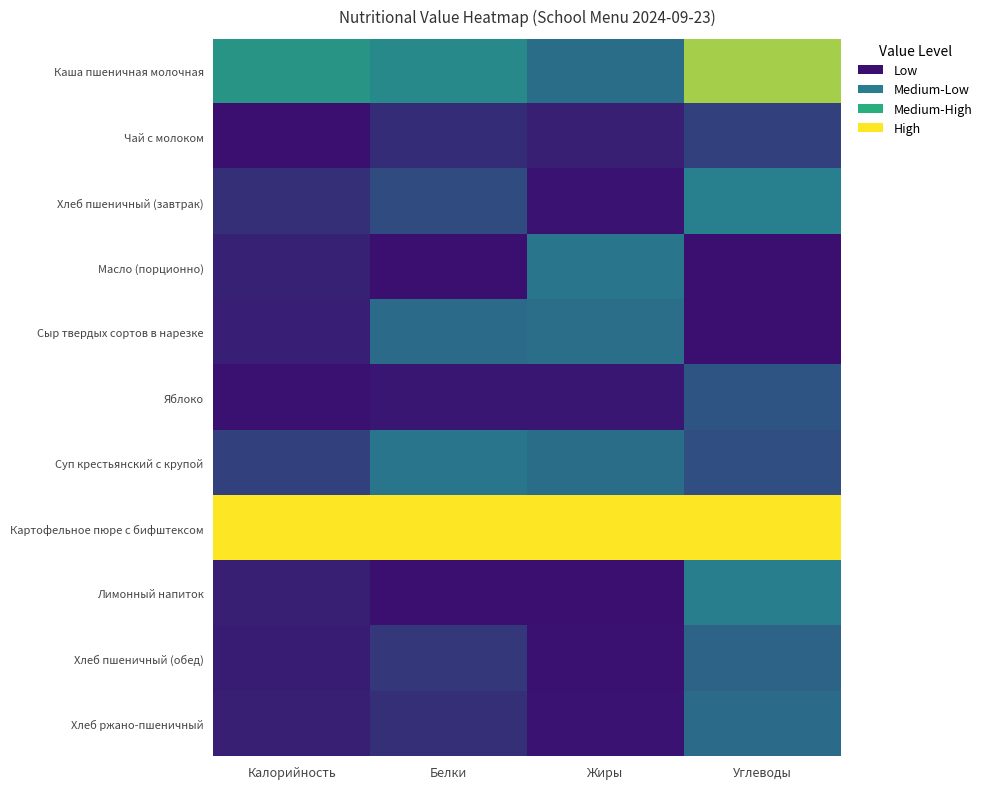

Which category has the highest value across all series?

Калорийность